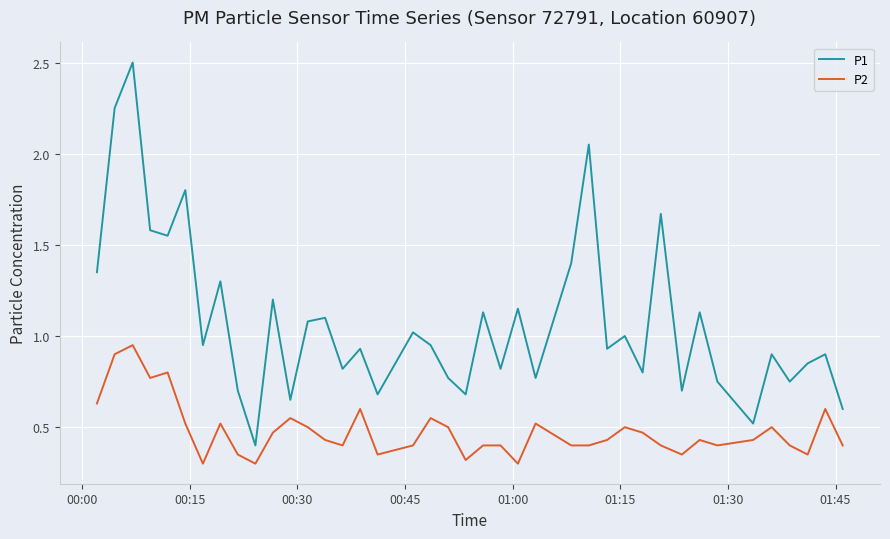

List the series in order of their overall mean, lowest first.

P2, P1